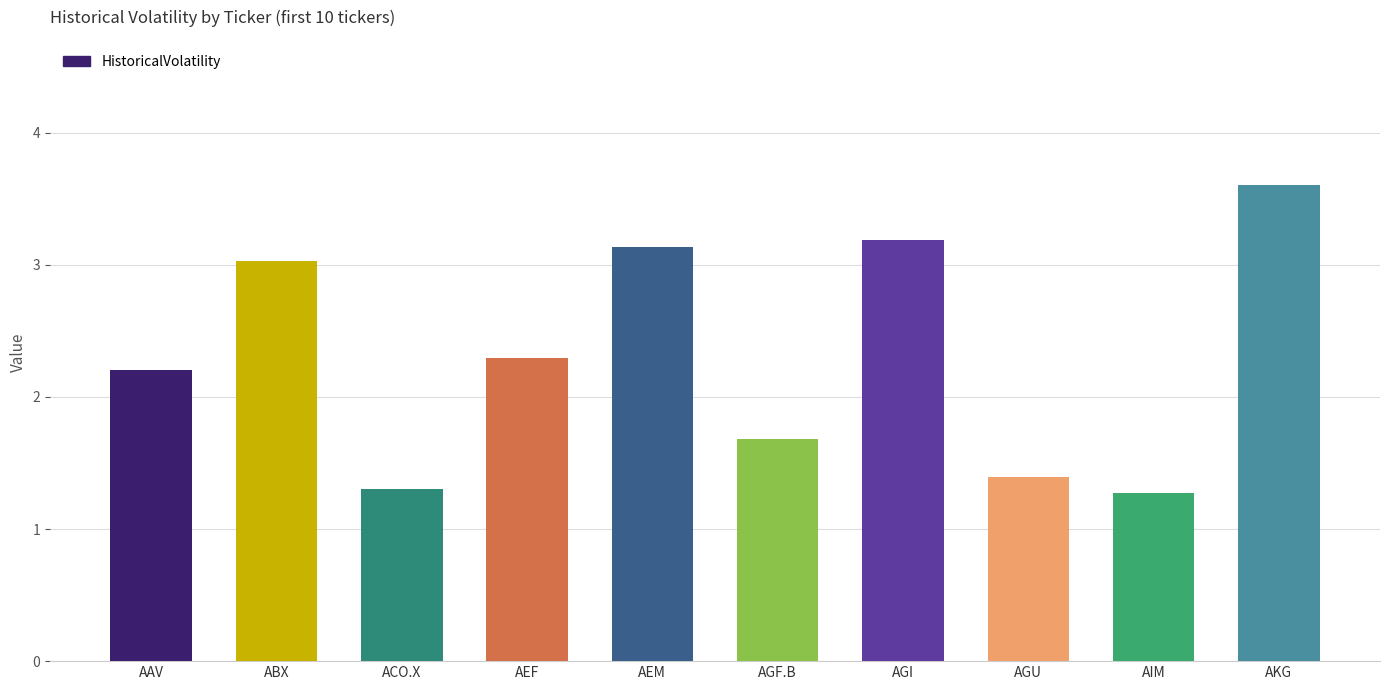

What is the difference between the maximum and second lowest values?

2.3